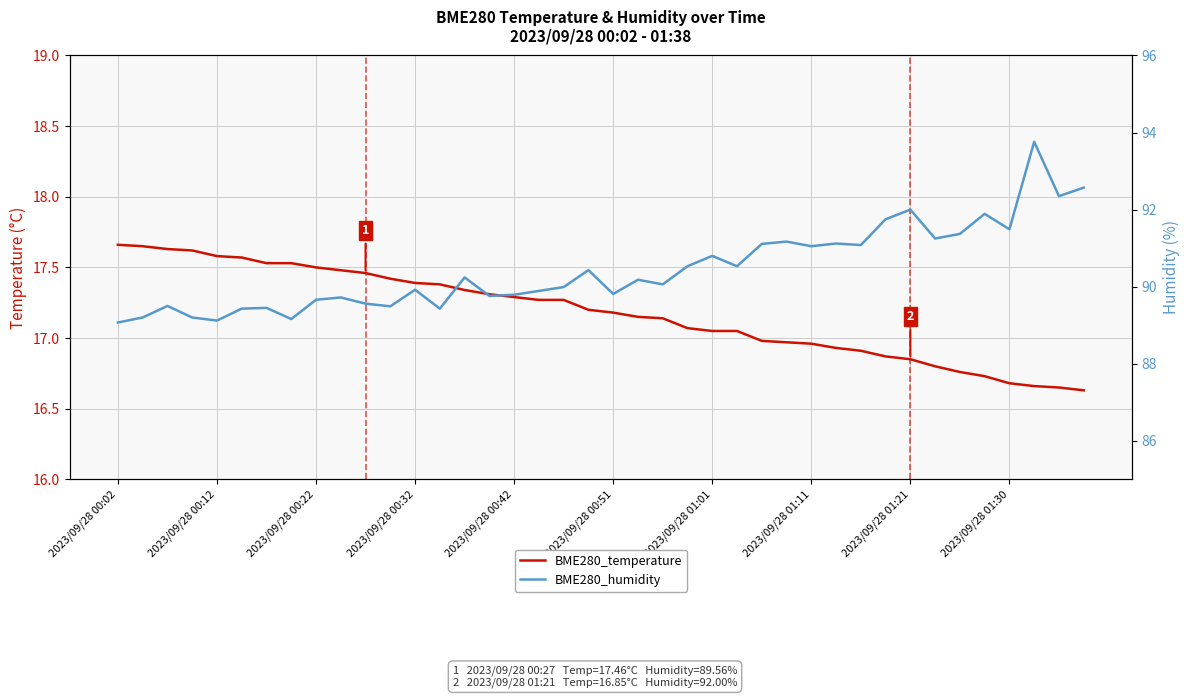

Is it true that BME280_humidity equals 91.5 at 2023/09/28 01:30?

True